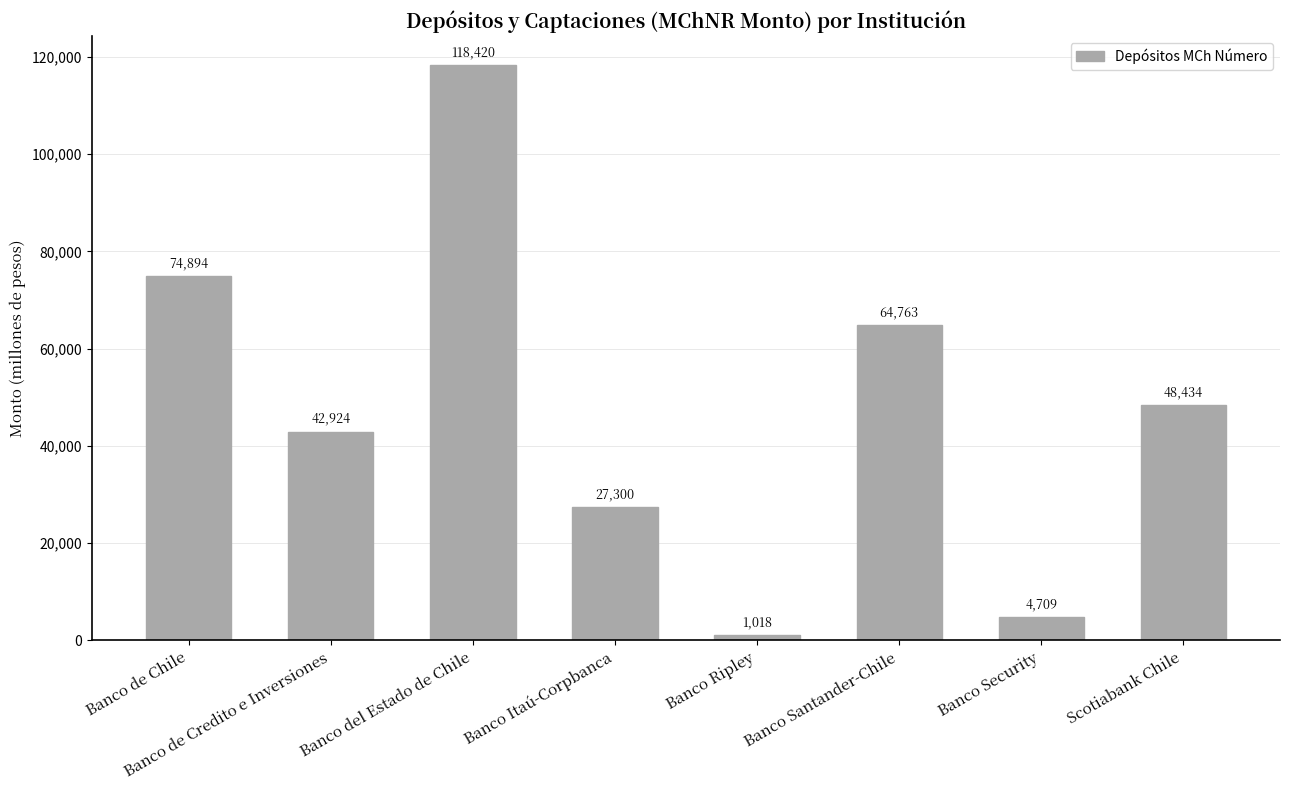

Rank the categories by value from lowest to highest.

Banco Ripley, Banco Security, Banco Itaú-Corpbanca, Banco de Credito e Inversiones, Scotiabank Chile, Banco Santander-Chile, Banco de Chile, Banco del Estado de Chile